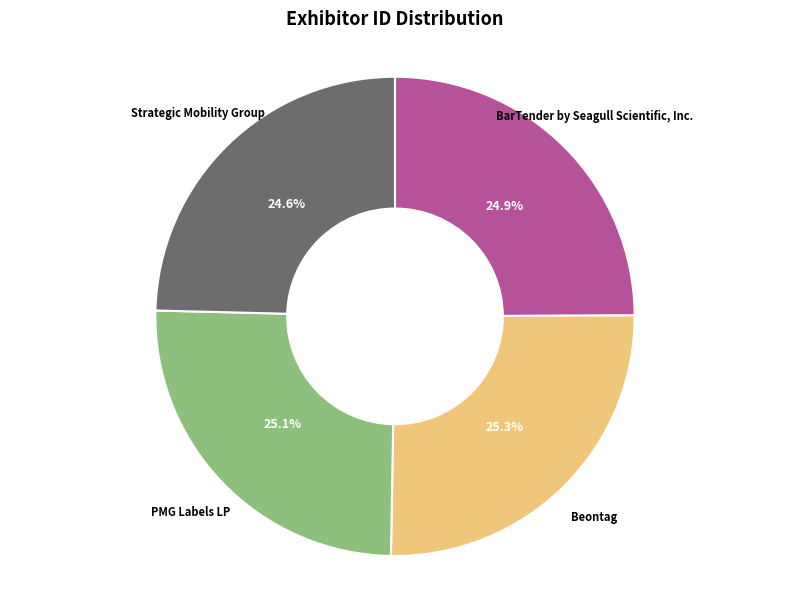

What is the total percentage of BarTender by Seagull Scientific, Inc. and Beontag?

50.3%